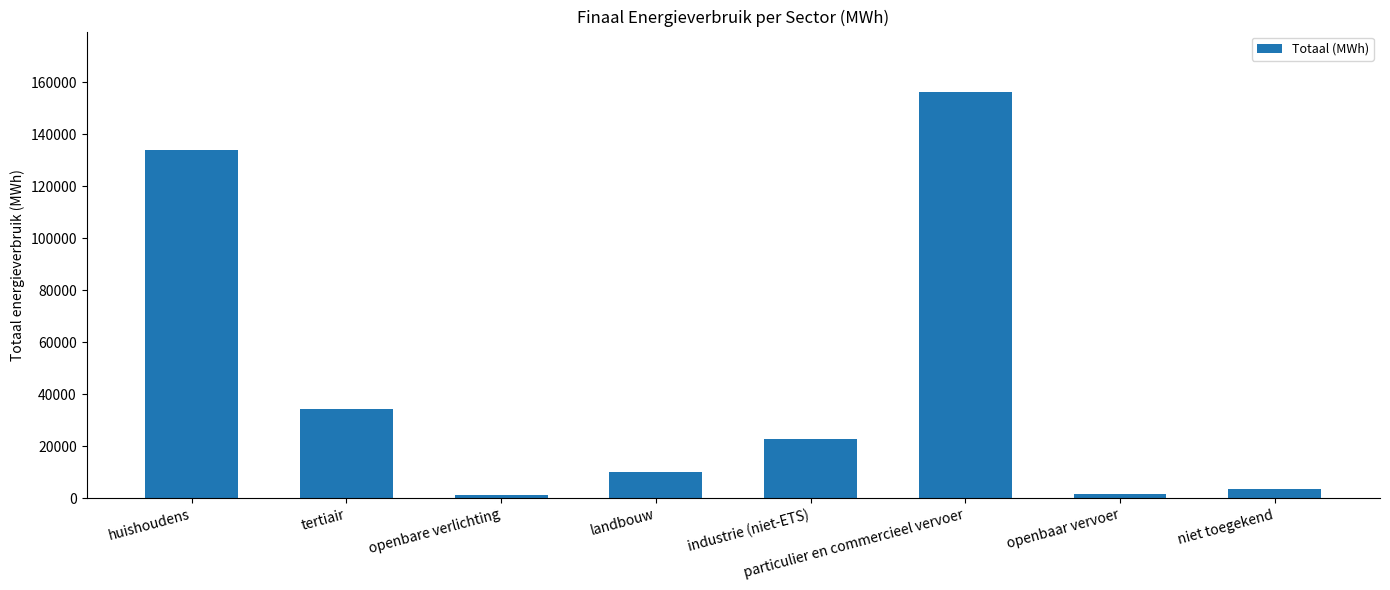

What is the ratio of the value at landbouw to the value at tertiair?

0.3